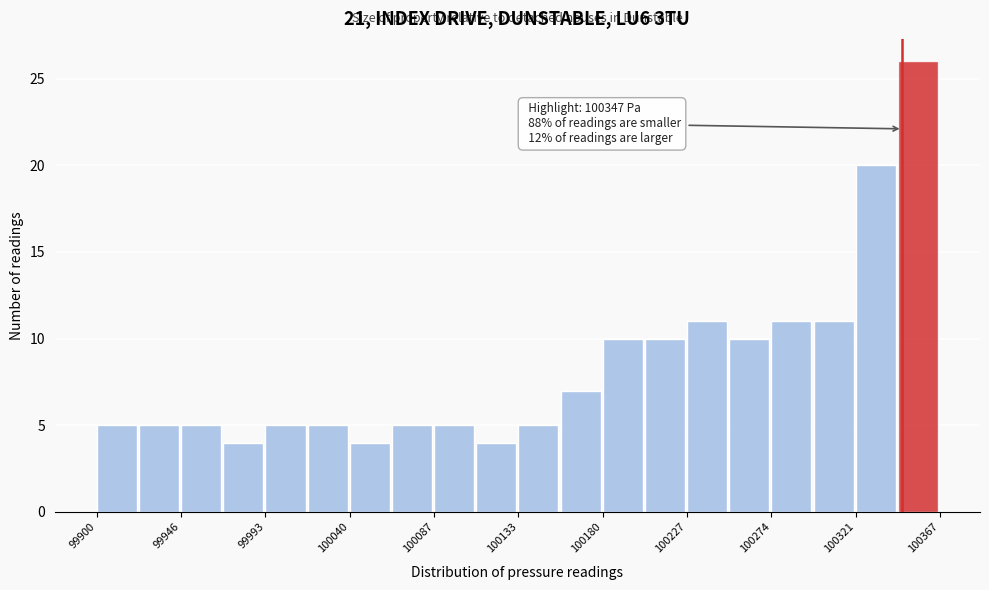

Which range on the x-axis has the tallest bar?

100345 to 100370